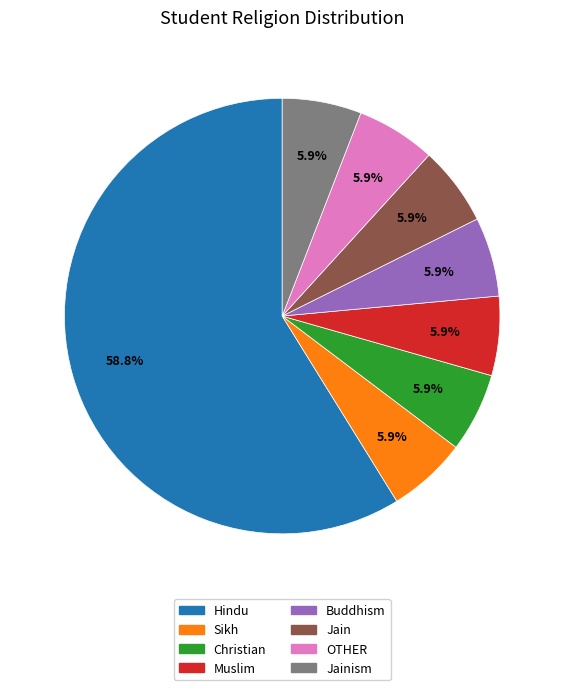

What is the majority slice?

Hindu